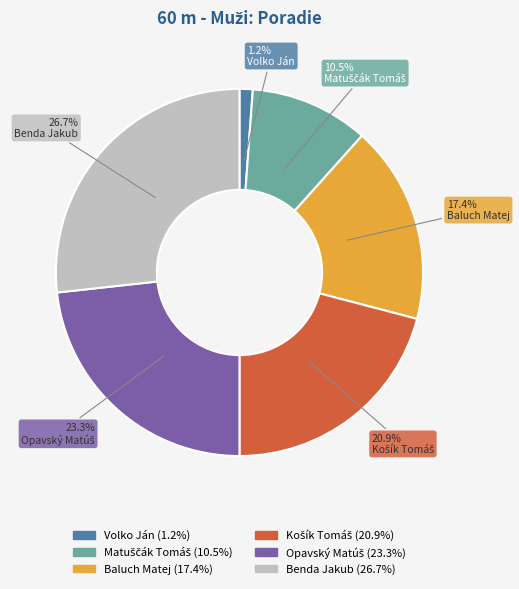

How many slices are in this pie chart?

6